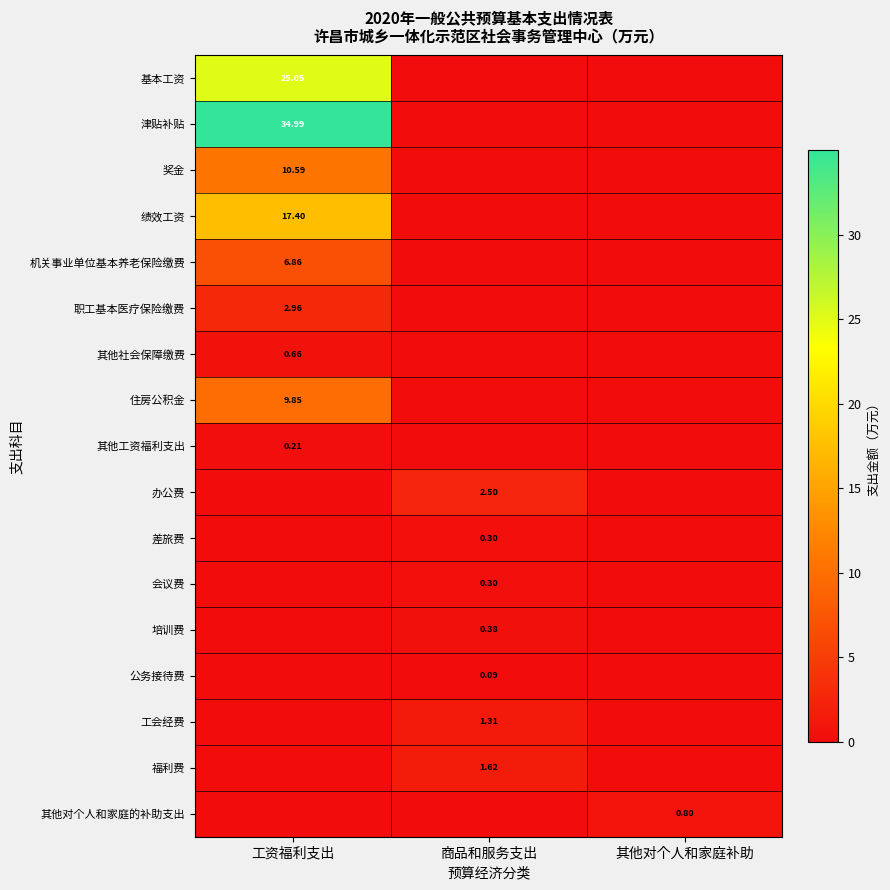

What is the average value of the 其他社会保障缴费 series?

0.2